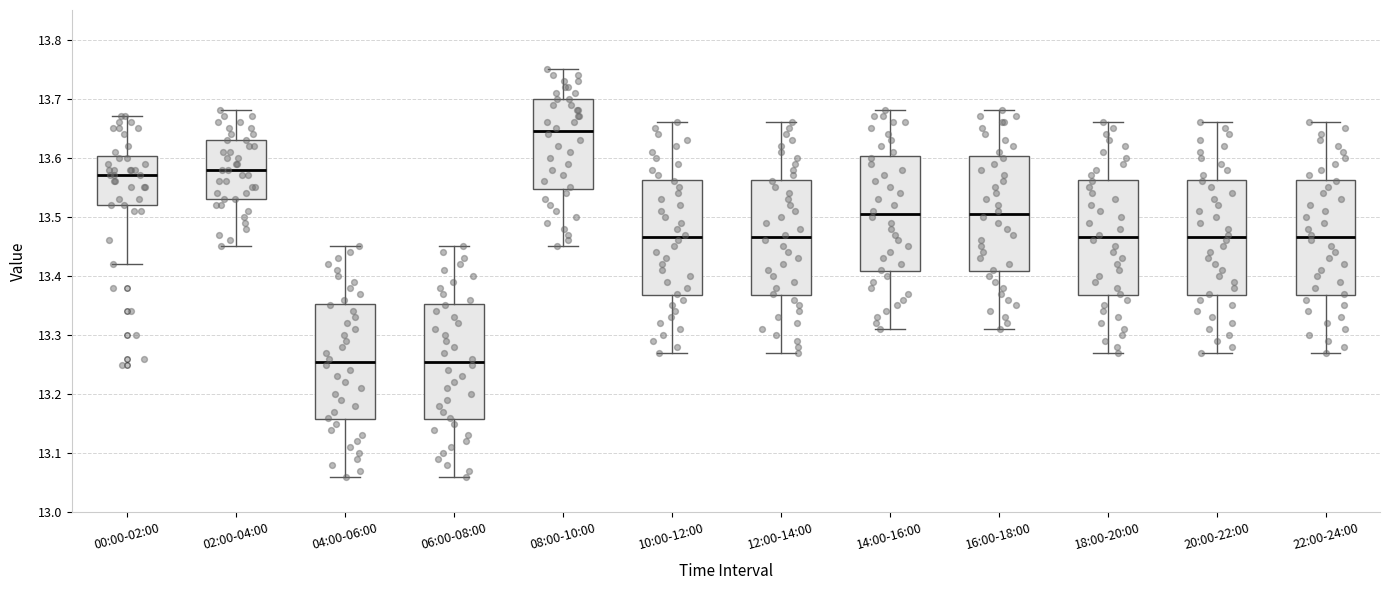

Reading left to right, transcribe this box plot: for each box, give where its median line is, the range the box spans, and where its two whiskers end, as read against the y-axis. The values are not printed on the chart, so give them approximately, as read against the axis.

00:00-02:00: median 13.57, box 13.52 to 13.60, whiskers 13.42 to 13.67
02:00-04:00: median 13.58, box 13.53 to 13.63, whiskers 13.45 to 13.68
04:00-06:00: median 13.26, box 13.16 to 13.35, whiskers 13.06 to 13.45
06:00-08:00: median 13.26, box 13.16 to 13.35, whiskers 13.06 to 13.45
08:00-10:00: median 13.65, box 13.55 to 13.70, whiskers 13.45 to 13.75
10:00-12:00: median 13.47, box 13.37 to 13.56, whiskers 13.27 to 13.66
12:00-14:00: median 13.47, box 13.37 to 13.56, whiskers 13.27 to 13.66
14:00-16:00: median 13.51, box 13.41 to 13.60, whiskers 13.31 to 13.68
16:00-18:00: median 13.51, box 13.41 to 13.60, whiskers 13.31 to 13.68
18:00-20:00: median 13.47, box 13.37 to 13.56, whiskers 13.27 to 13.66
20:00-22:00: median 13.47, box 13.37 to 13.56, whiskers 13.27 to 13.66
22:00-24:00: median 13.47, box 13.37 to 13.56, whiskers 13.27 to 13.66